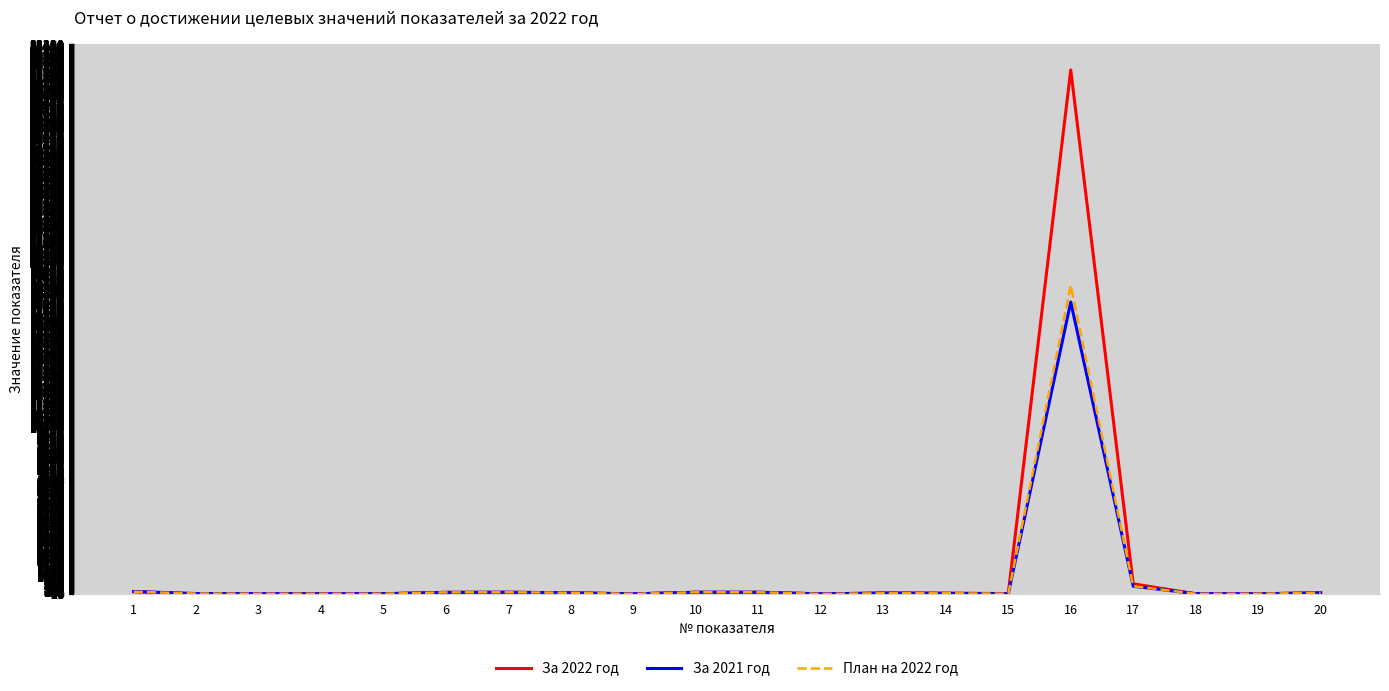

Which series has the widest spread of values?

За 2022 год